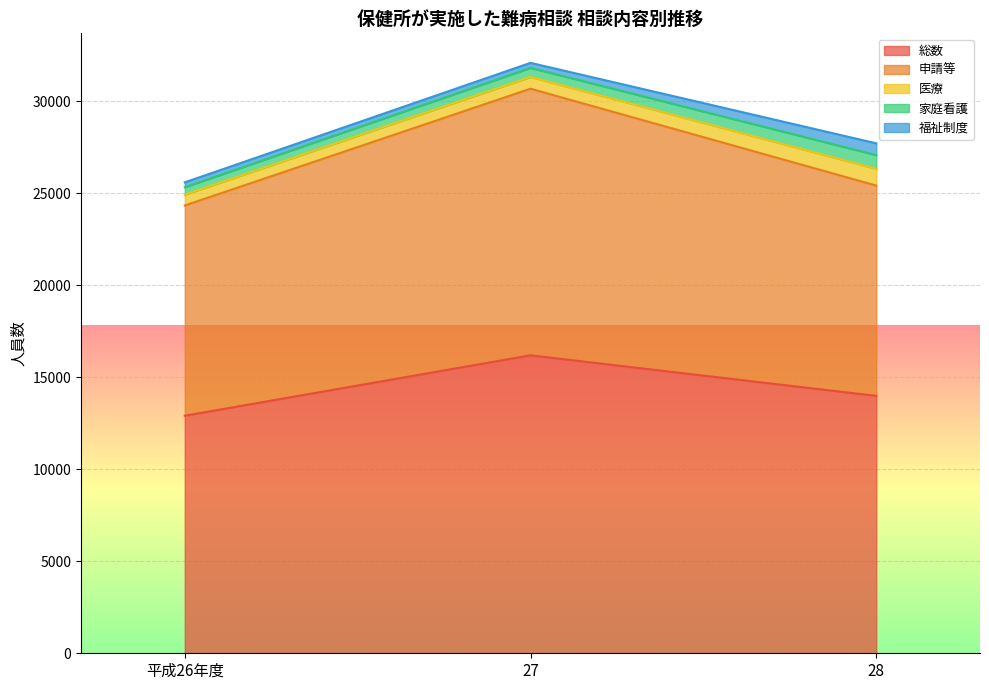

Which series has the largest range (max minus min)?

総数